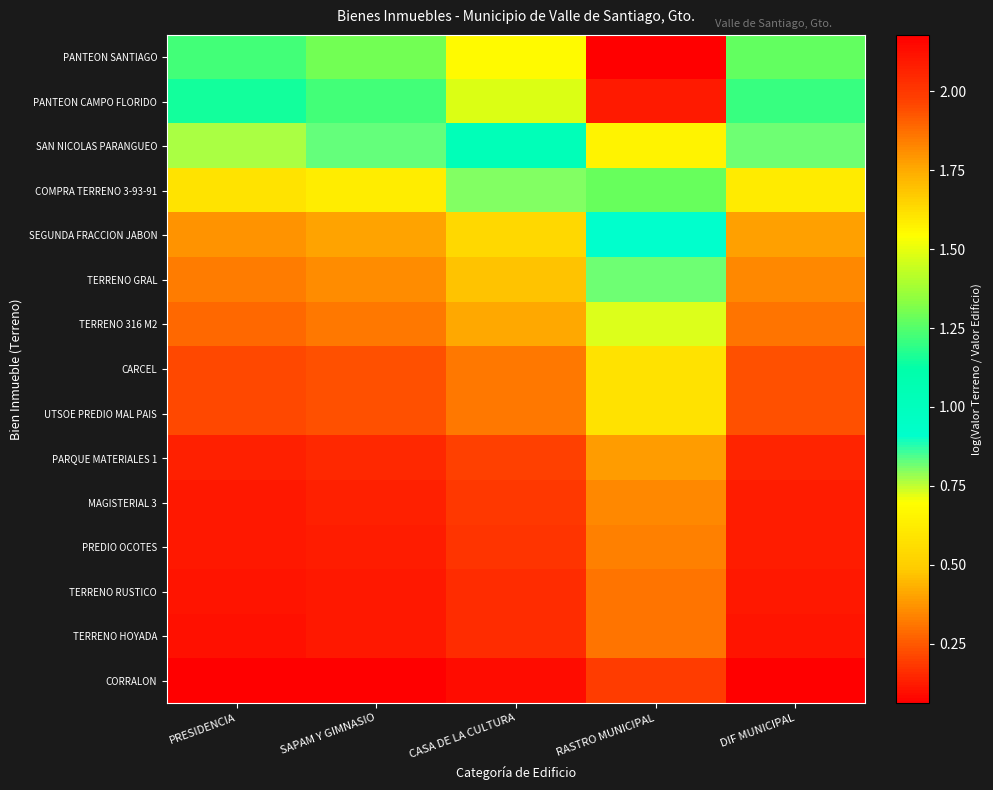

Which label corresponds to the largest value in the chart?

RASTRO MUNICIPAL